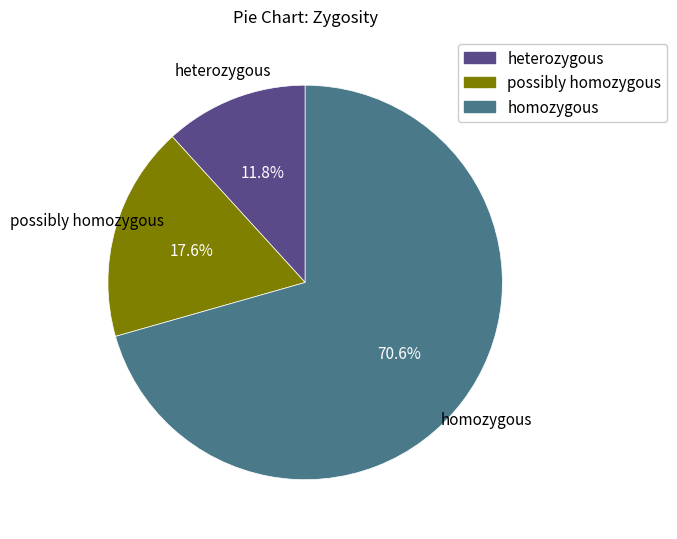

Which category has the smallest portion of the pie?

heterozygous